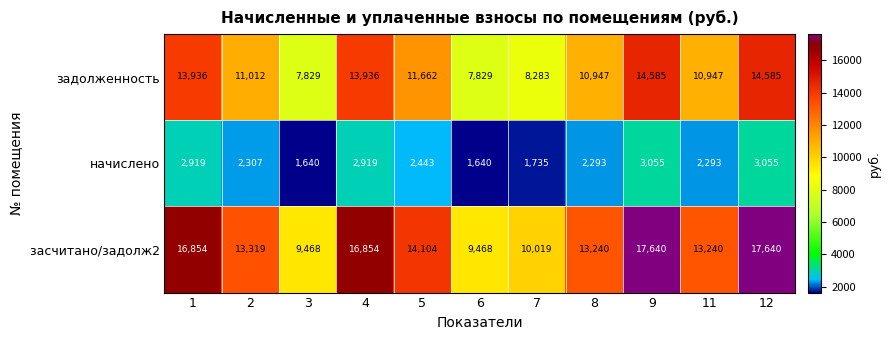

Between 6 and 9, which series saw the biggest shift?

засчитано/задолж​2